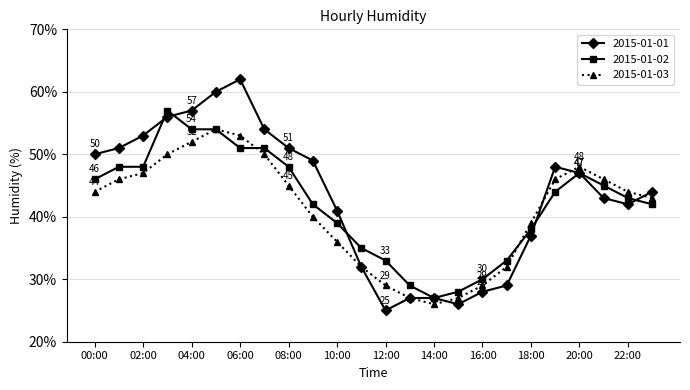

List the series in order of their peak value, lowest first.

2015-01-03, 2015-01-02, 2015-01-01